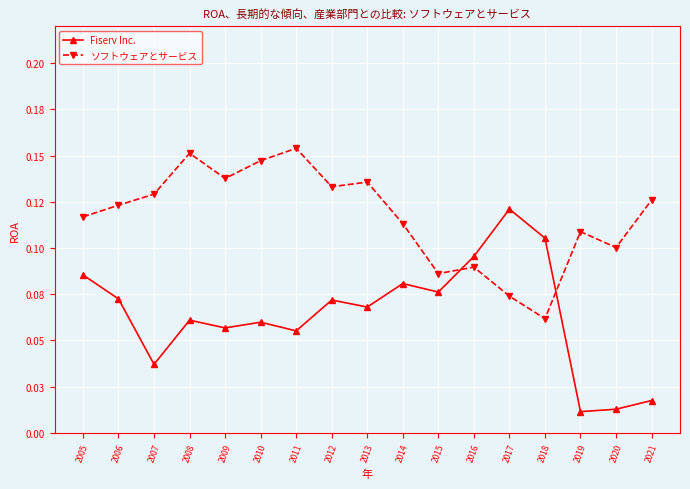

Is this an area chart (filled region under the line)?

No